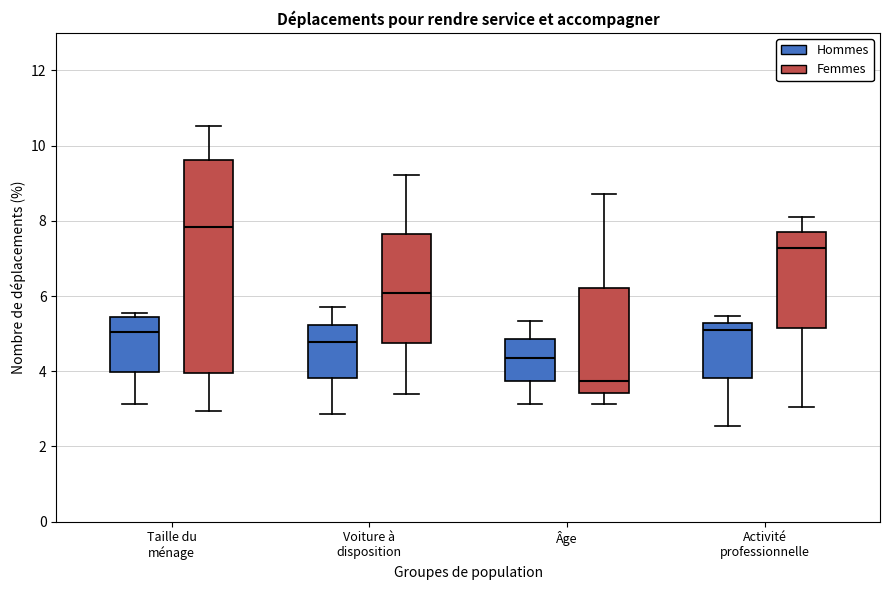

Which box has the highest median line?

Taille du ménage (Femmes)